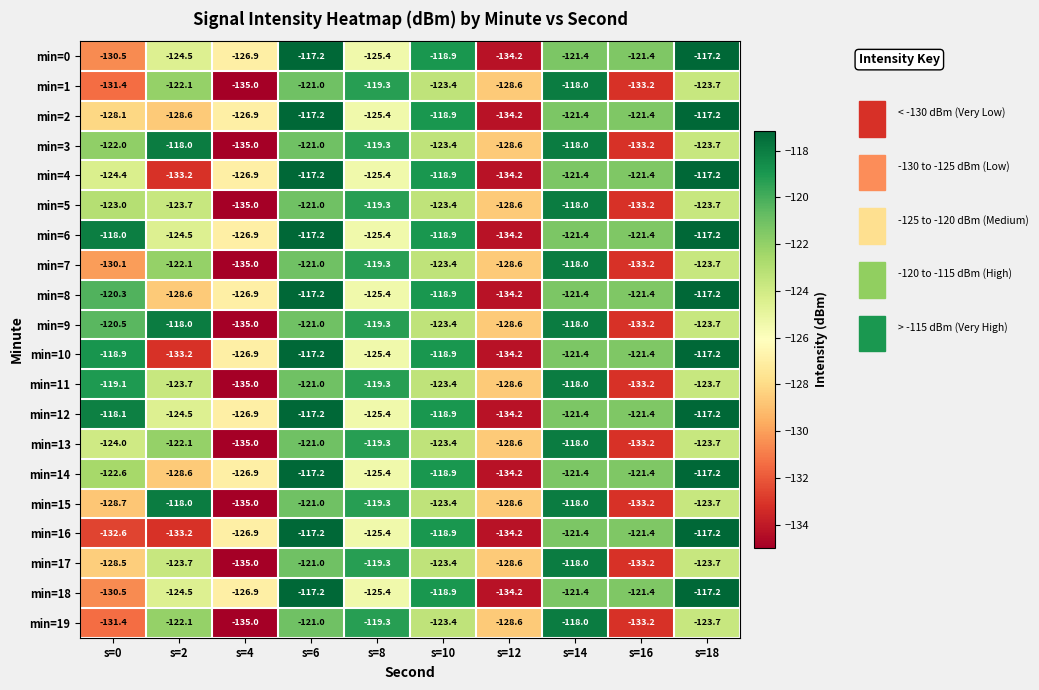

At how many categories does at least one series exceed -133?

10